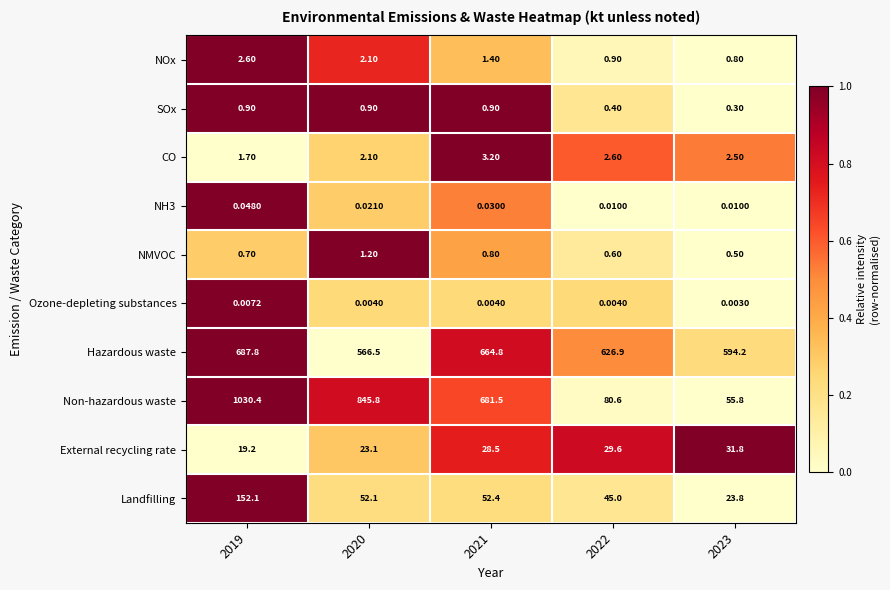

Between 2019 and 2023, which series saw the biggest shift?

Non-hazardous waste